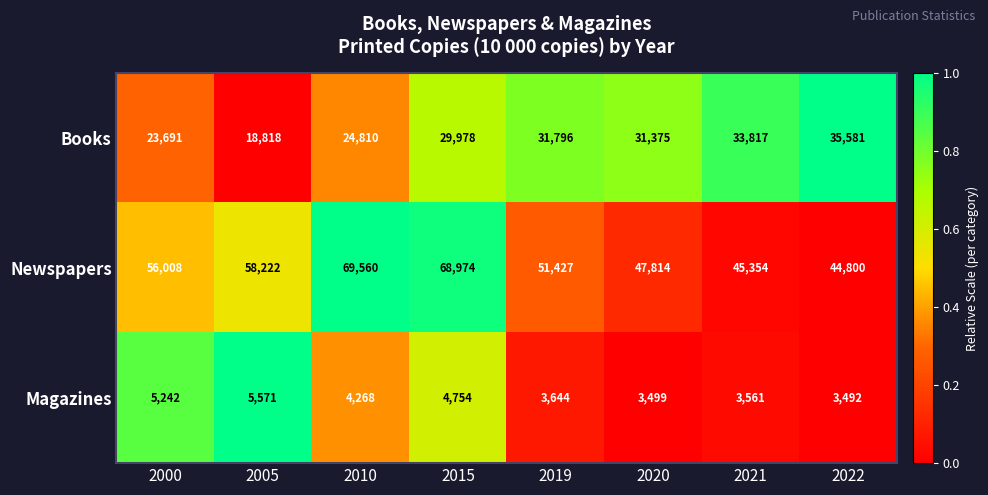

What is the difference between the highest and lowest values at 2022?

41308